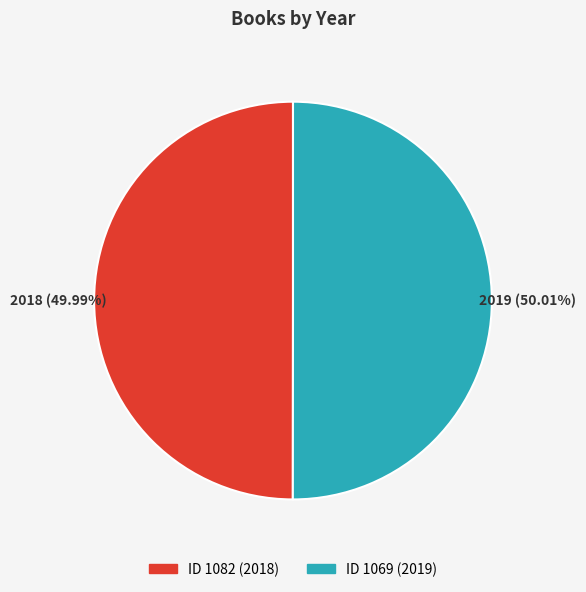

Is there a majority slice in this chart?

Yes